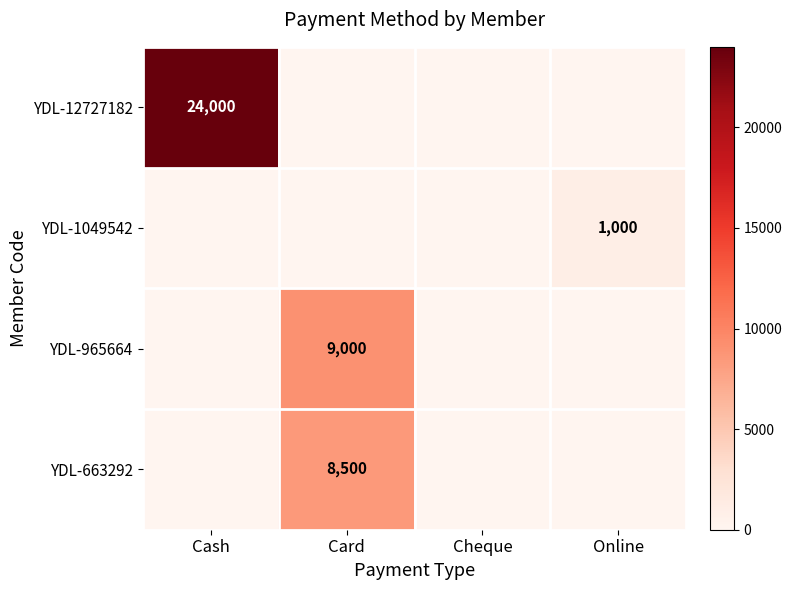

True or false: YDL-1049542 has a value of 1480 at Online.

False